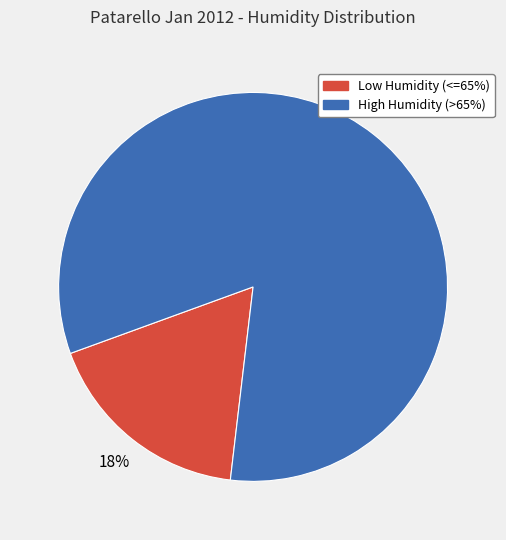

Count the number of slices in the pie.

2